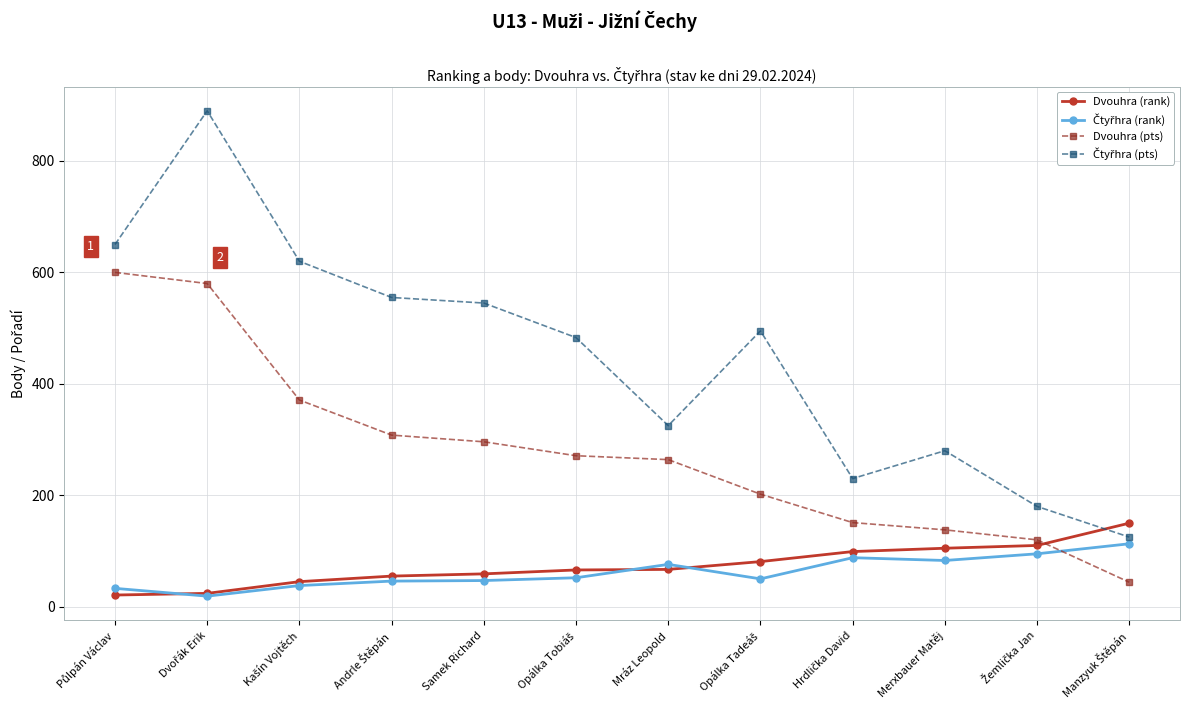

Which series ends up on top after the final intersection of Dvouhra (rank) and Dvouhra (pts)?

Dvouhra (rank)